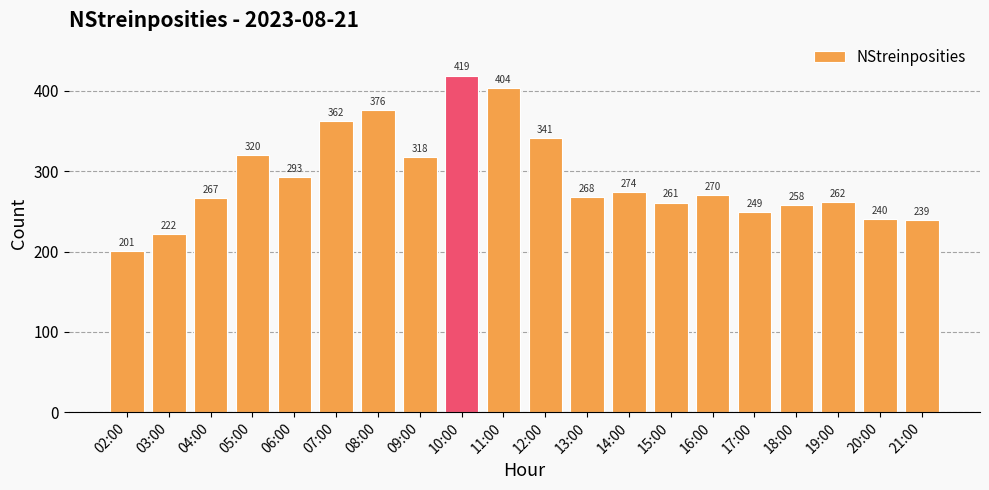

How many values are below 270?

10